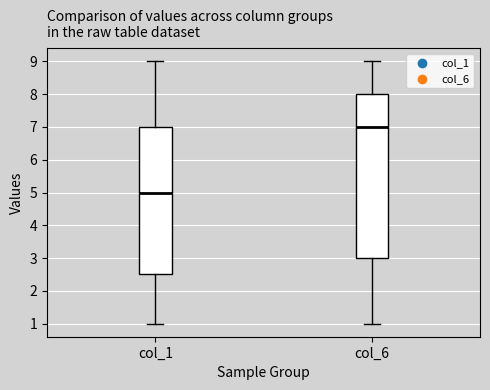

Which box is the tallest, from its lower edge to its upper edge?

col_6